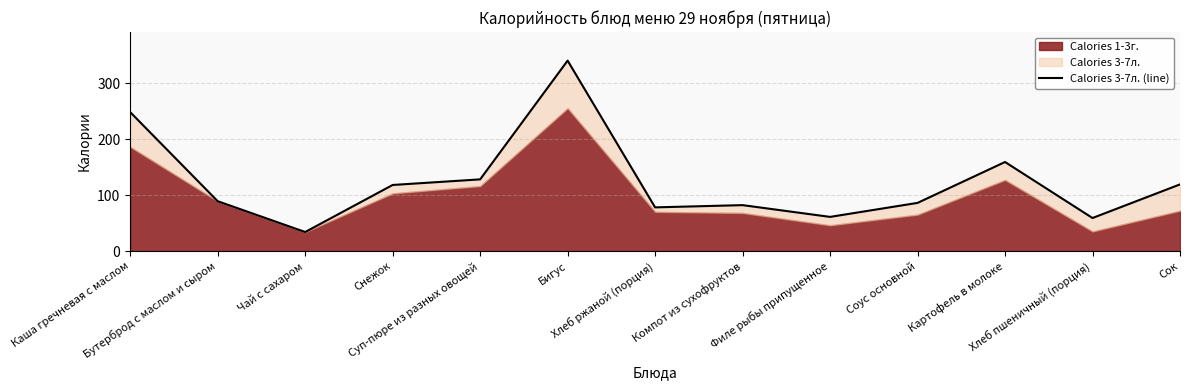

Reading left to right, transcribe all the data shown in this chart.

Каша гречневая с маслом=248	Бутерброд с маслом и сыром=89	Чай с сахаром=34	Снежок=118	Суп-пюре из разных овощей=128	Бигус=340	Хлеб ржаной (порция)=78	Компот из сухофруктов=82	Филе рыбы припущенное=61	Соус основной=86	Картофель в молоке=159	Хлеб пшеничный (порция)=59	Сок=119